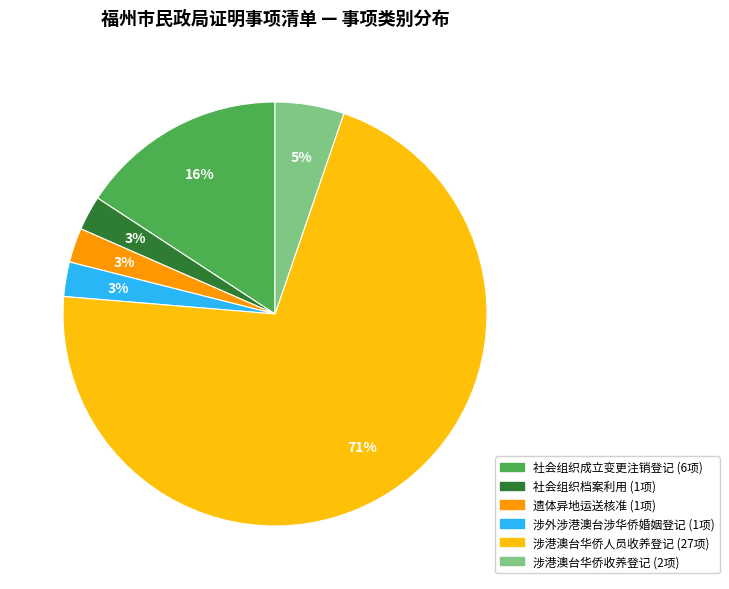

Is there a majority slice in this chart?

Yes